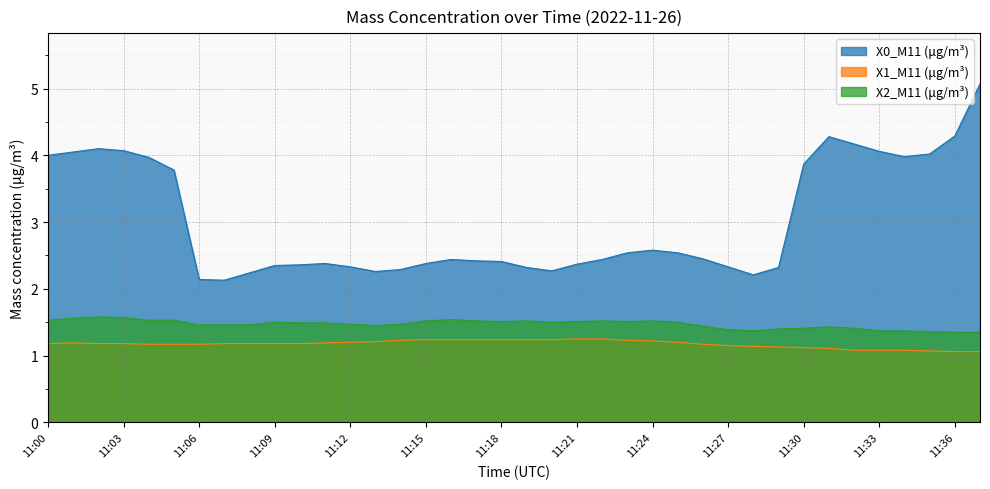

Reading left to right, transcribe all the data shown in this chart.

X0_M11 (μg/m³): 4.0	4.0	4.1	4.1	4.0	3.8	2.1	2.1	2.2	2.4	2.4	2.4	2.3	2.3	2.3	2.4	2.4	2.4	2.4	2.3	2.3	2.4	2.4	2.5	2.6	2.5	2.5	2.3	2.2	2.3	3.9	4.3	4.2	4.1	4.0	4.0	4.3	5.1
X1_M11 (μg/m³): 1.2	1.2	1.2	1.2	1.2	1.2	1.2	1.2	1.2	1.2	1.2	1.2	1.2	1.2	1.2	1.2	1.2	1.2	1.2	1.2	1.2	1.2	1.2	1.2	1.2	1.2	1.2	1.1	1.1	1.1	1.1	1.1	1.1	1.1	1.1	1.1	1.1	1.1
X2_M11 (μg/m³): 1.5	1.6	1.6	1.6	1.5	1.5	1.5	1.5	1.5	1.5	1.5	1.5	1.5	1.4	1.5	1.5	1.5	1.5	1.5	1.5	1.5	1.5	1.5	1.5	1.5	1.5	1.4	1.4	1.4	1.4	1.4	1.4	1.4	1.4	1.4	1.4	1.4	1.4